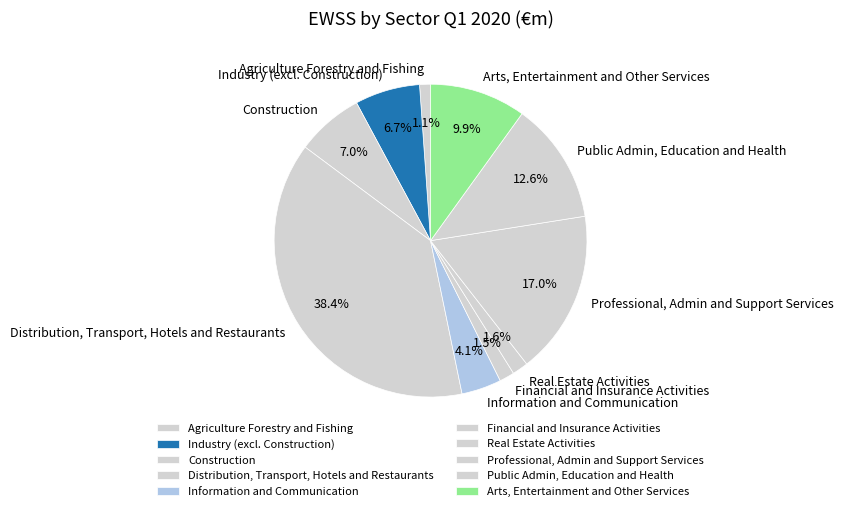

Which category has the biggest portion of the pie?

Distribution, Transport, Hotels and Restaurants